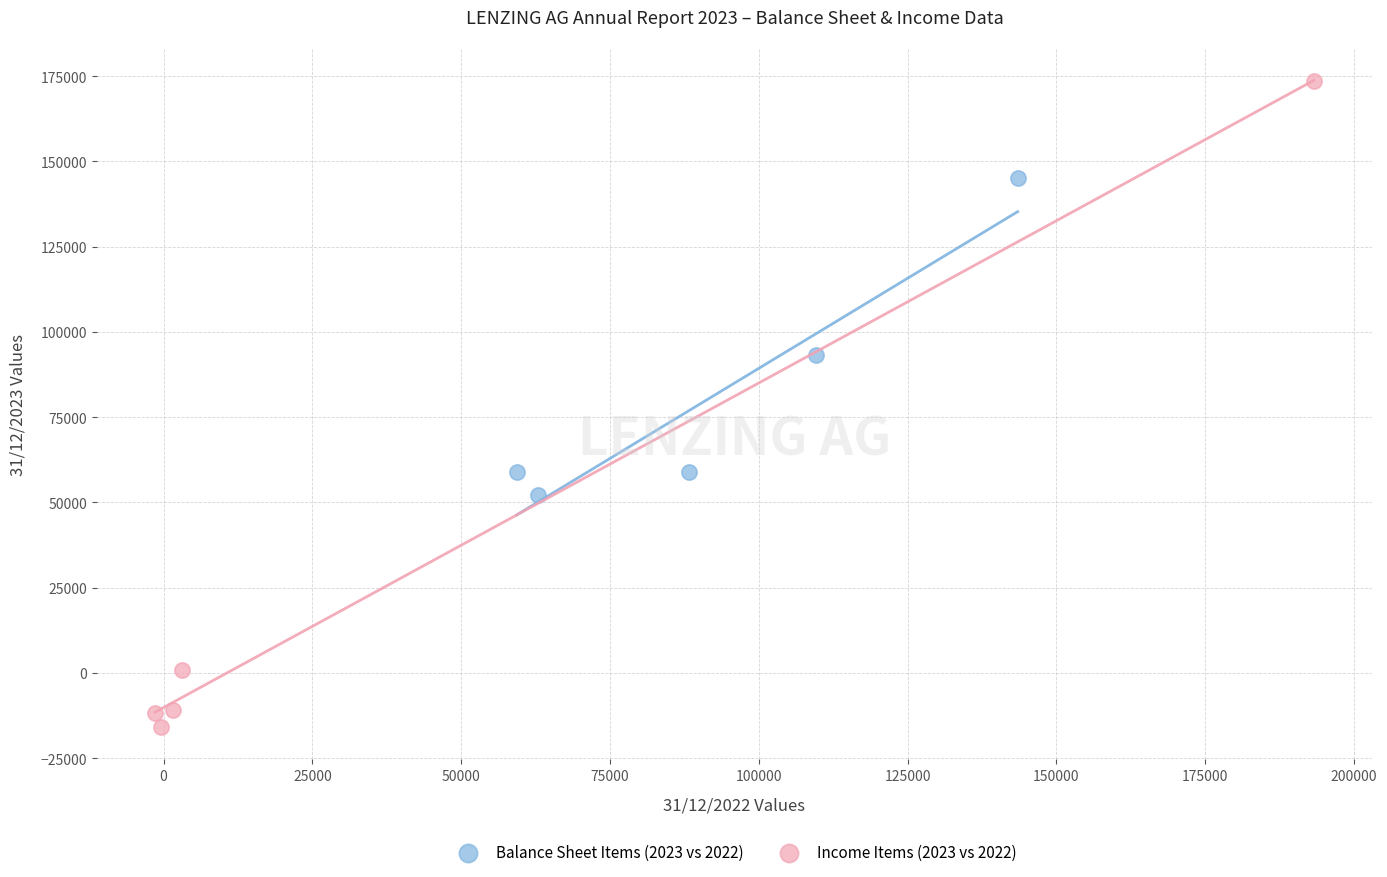

Which series has the largest Y range (max minus min)?

Income Items (2023 vs 2022)